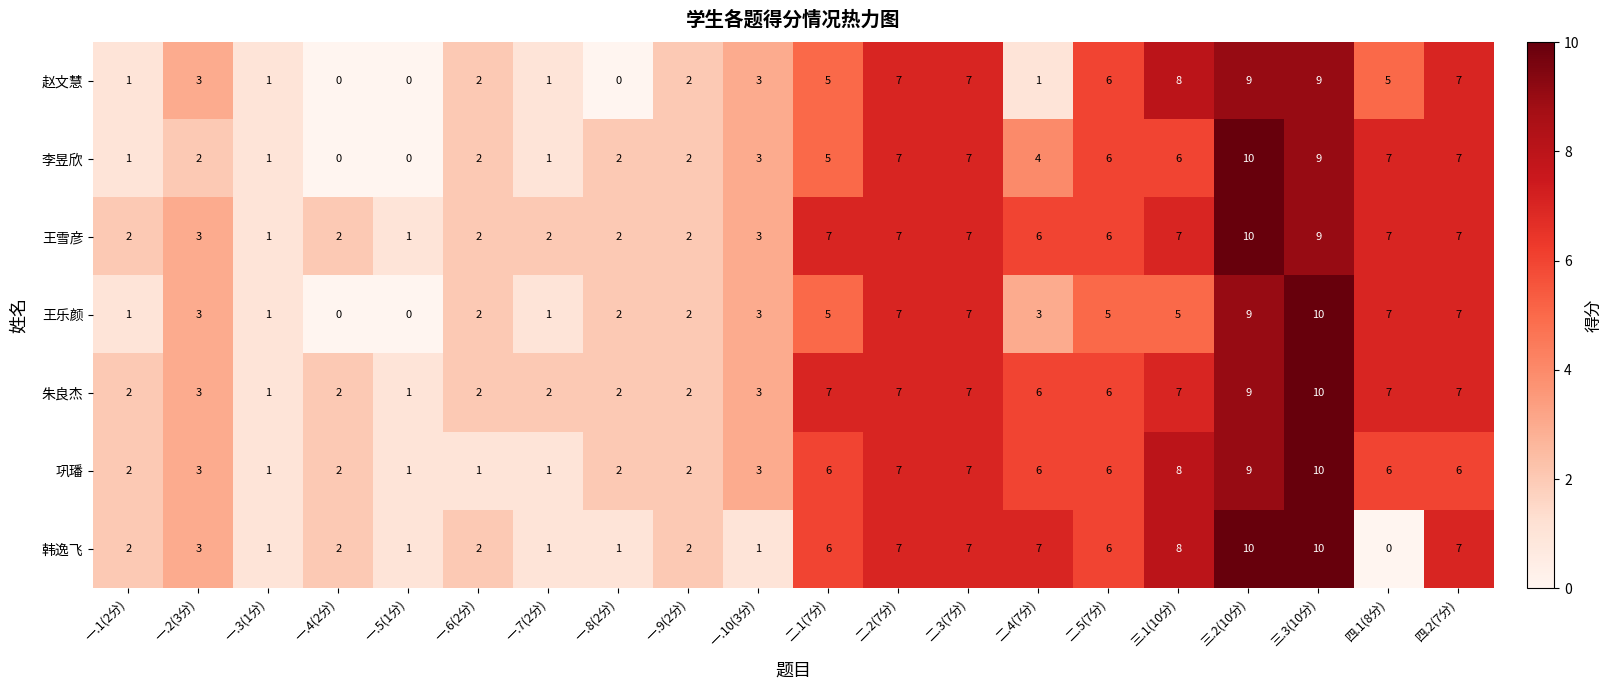

How many data points does each series have?

20